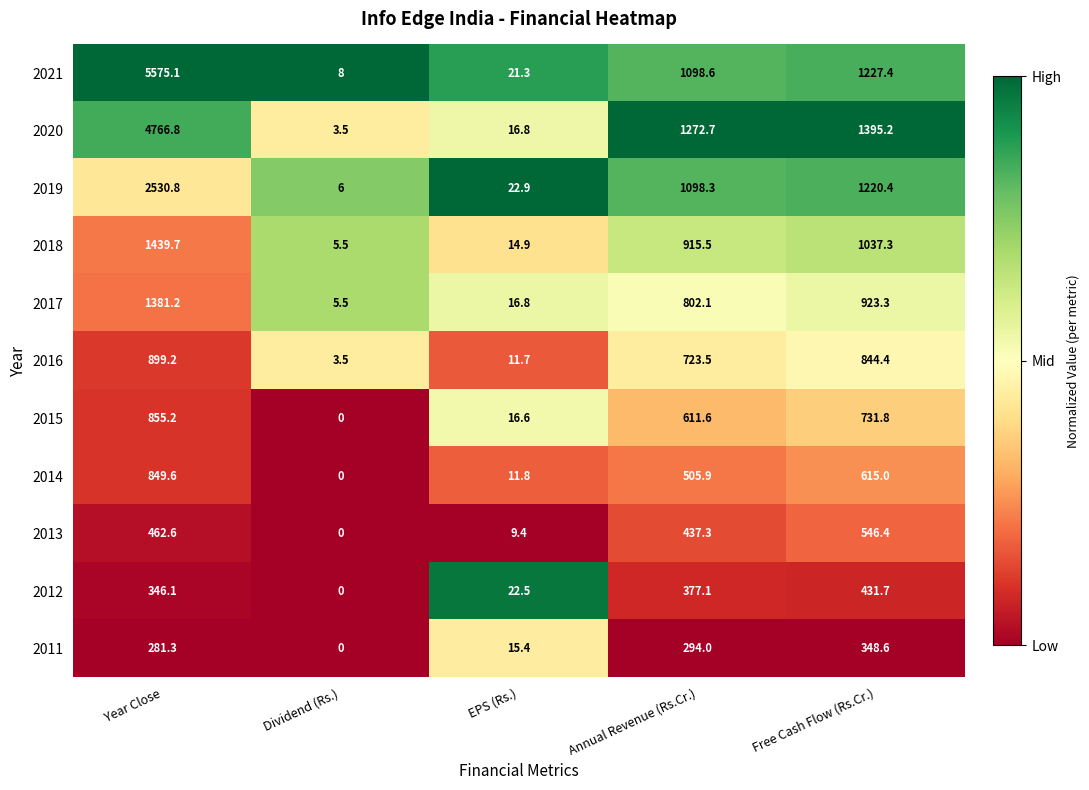

What is the sum of the 2016 values at Year Close and Free Cash Flow (Rs.Cr.)?

1743.6